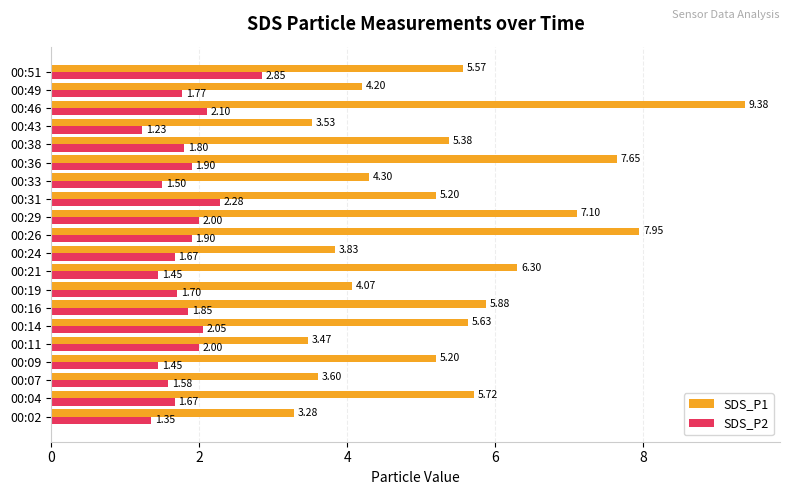

Which category has the lowest value in the SDS_P2 series?

00:43